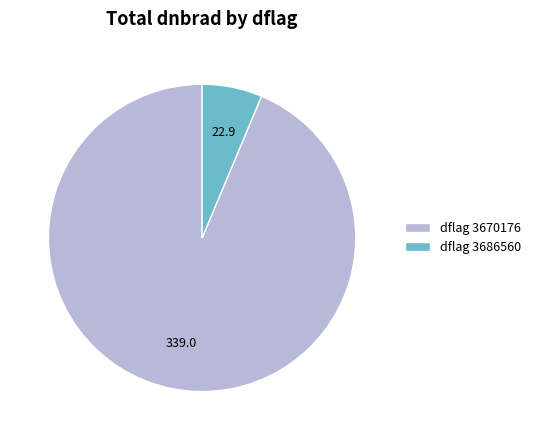

Does dflag 3686560 represent more than half of the total?

No